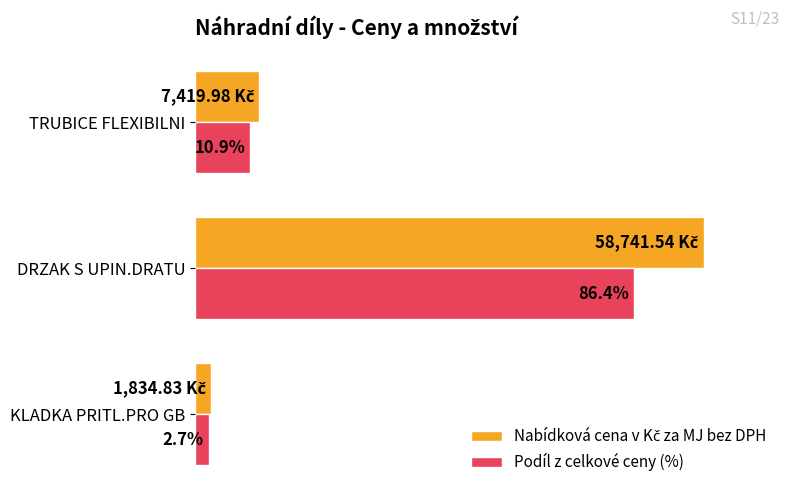

Which category has the lowest value in the Podíl z celkové ceny (%) series?

KLADKA PRITL.PRO GB